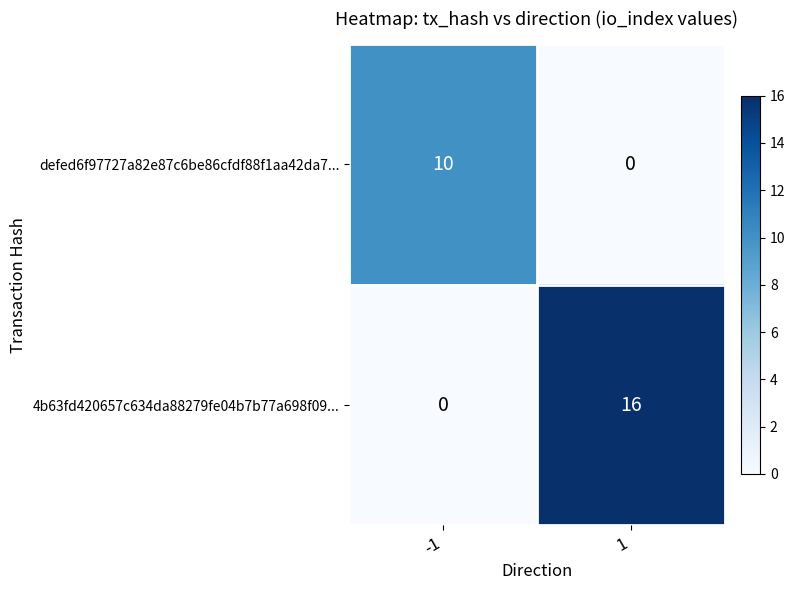

At which category is the sum across all series the highest?

1